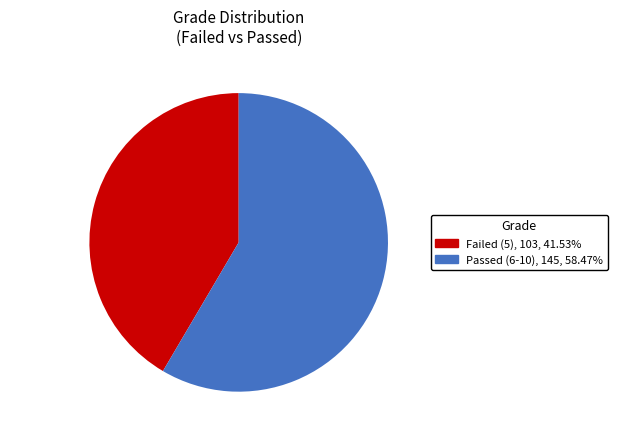

What is the ratio of the value at Failed (5), 103, 41.53% to the value at Passed (6-10), 145, 58.47%?

0.7